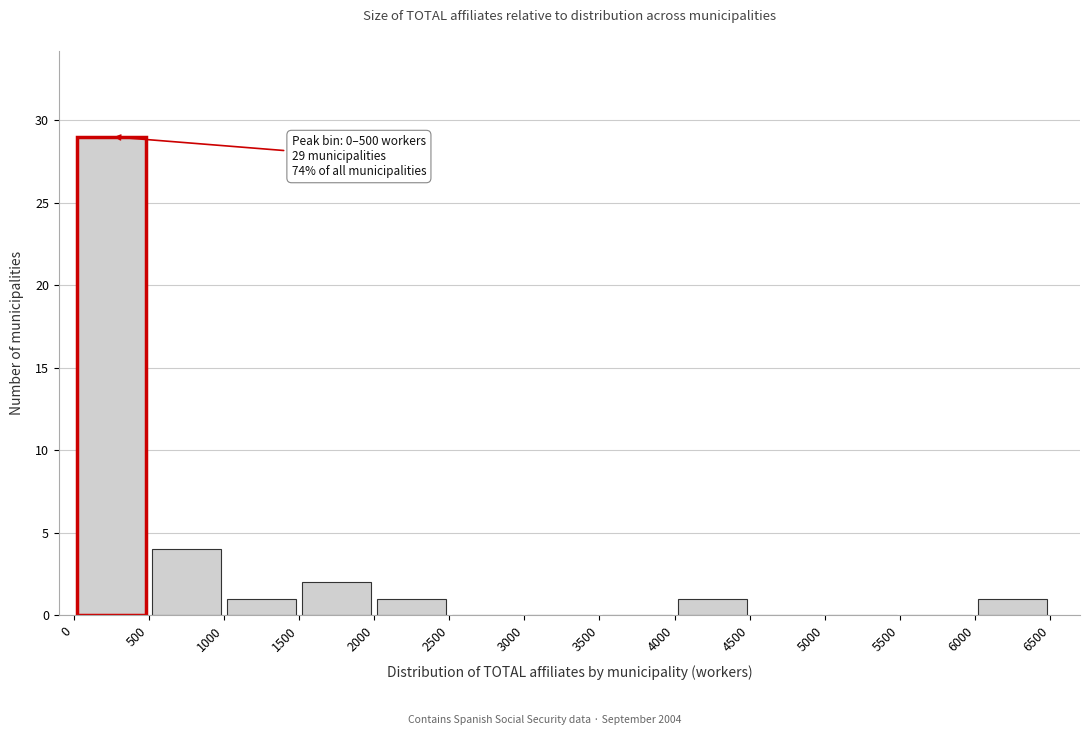

Which range on the x-axis has the tallest bar?

0 to 500